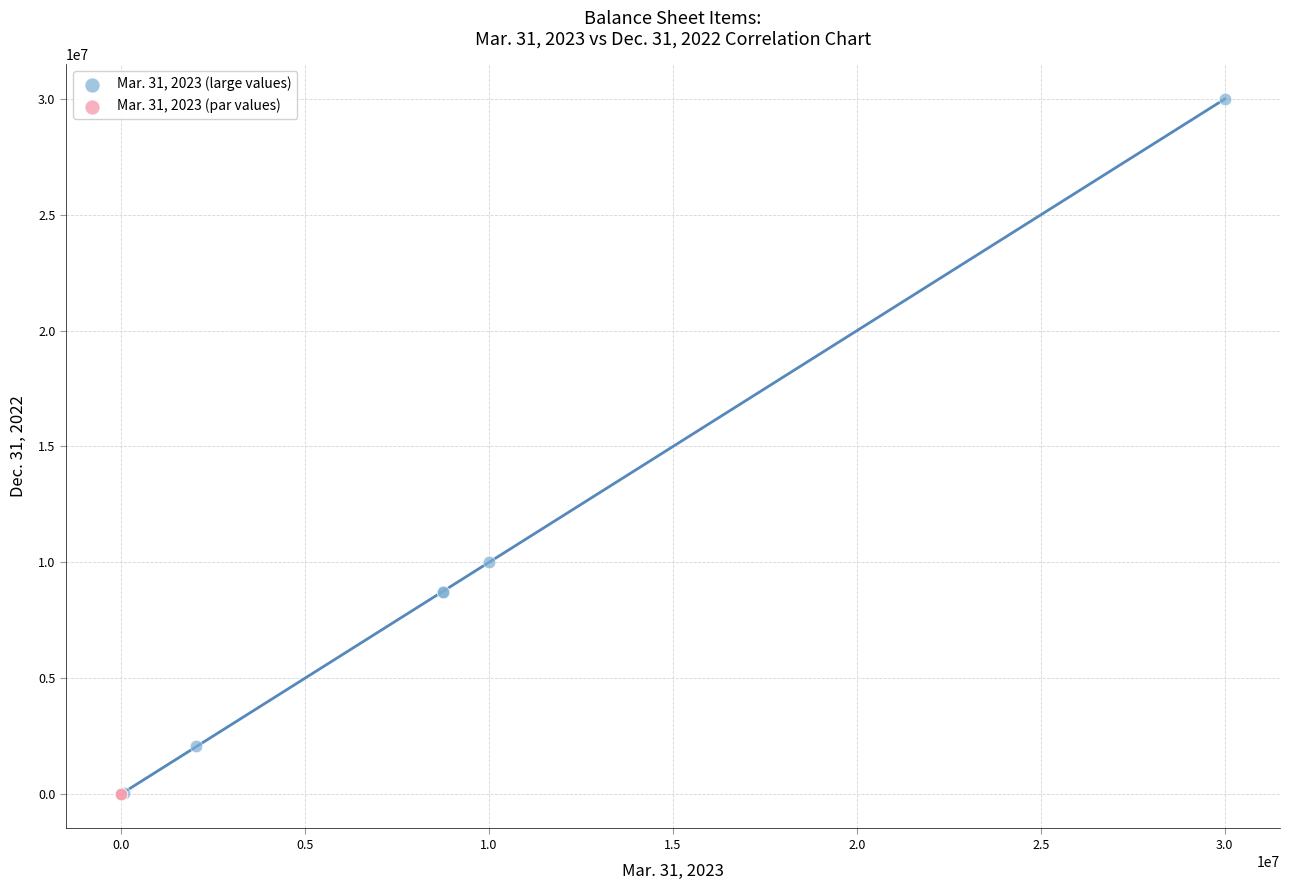

Which series has the largest Y range (max minus min)?

Mar. 31, 2023 (large values)